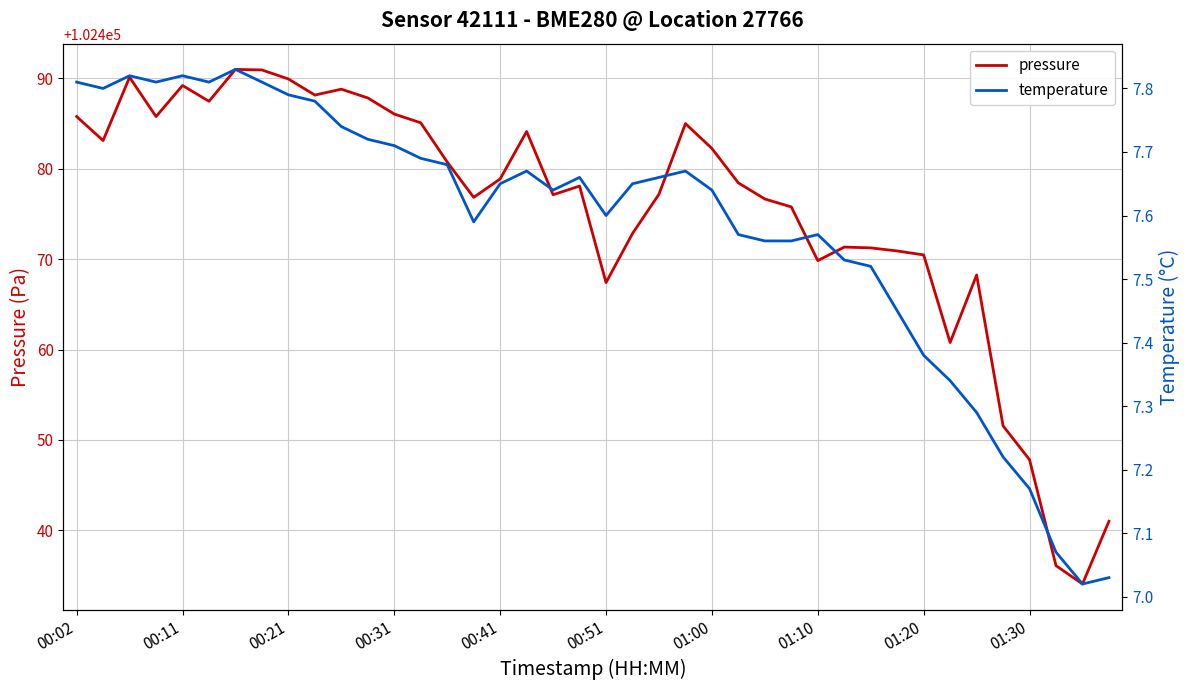

Rank the series by their average value, from lowest to highest.

temperature, pressure